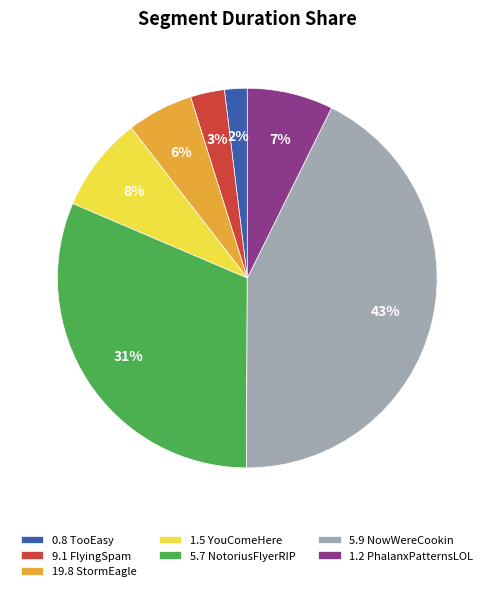

Between 0.8 TooEasy and 5.9 NowWereCookin, which is larger?

5.9 NowWereCookin